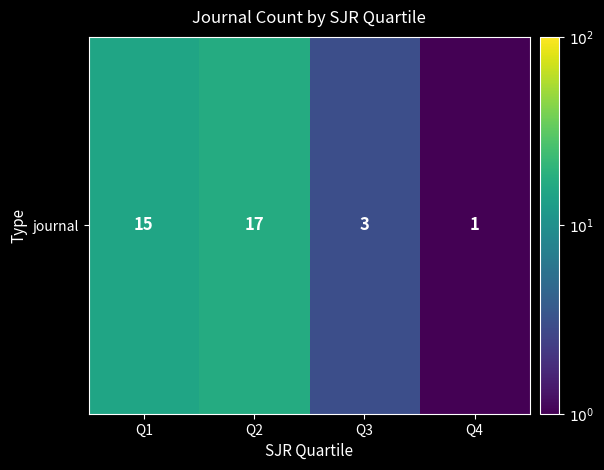

What is the difference between the values at Q2 and Q3?

14